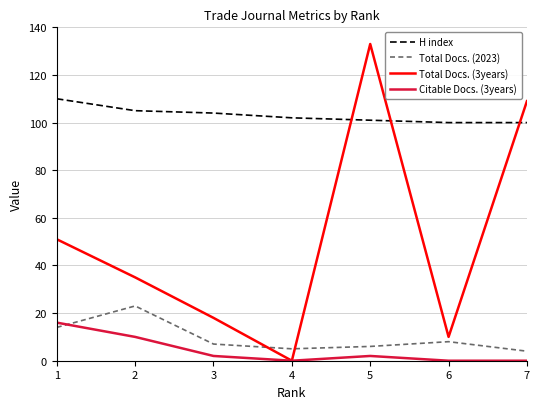

How many interior local peaks does the Citable Docs. (3years) series have?

1